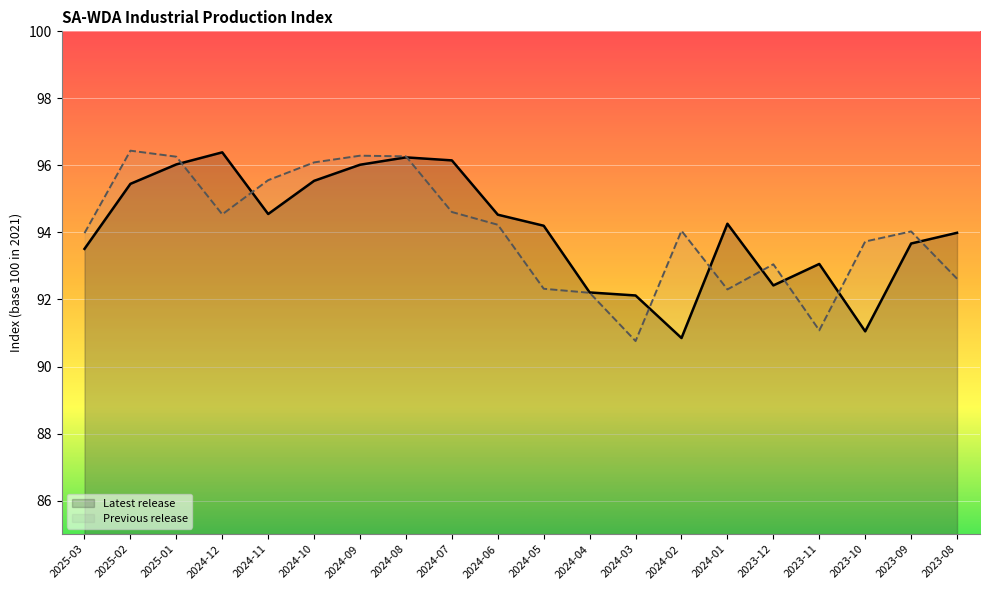

Where is the first local minimum for Previous release?

2024-12